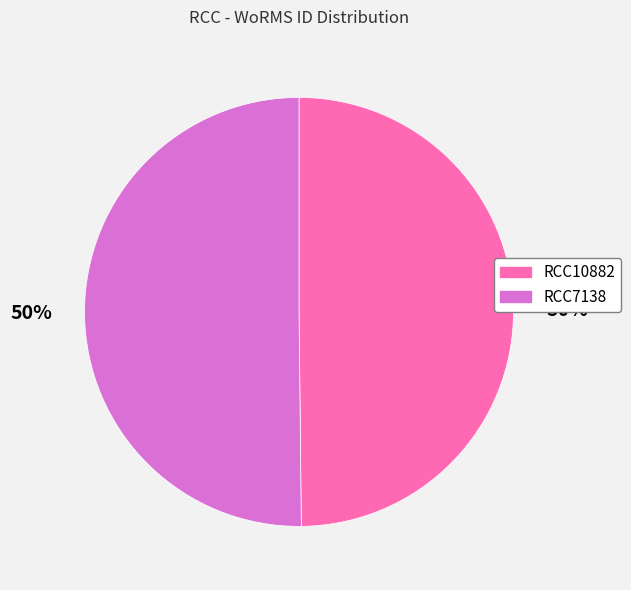

What percentage is the RCC10882 slice, to the nearest percent?

50%